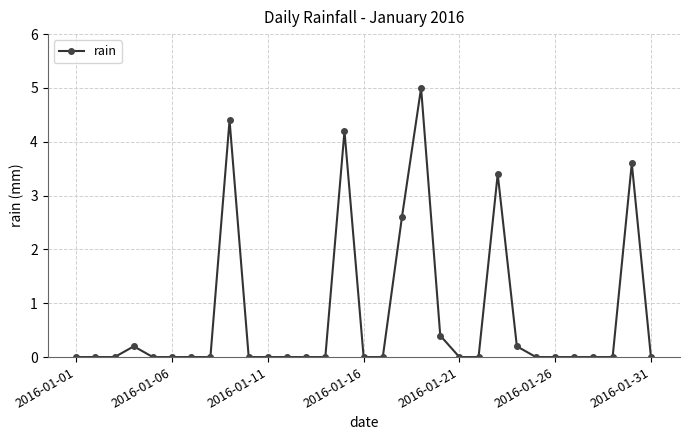

How many categories are shown in the chart?

31